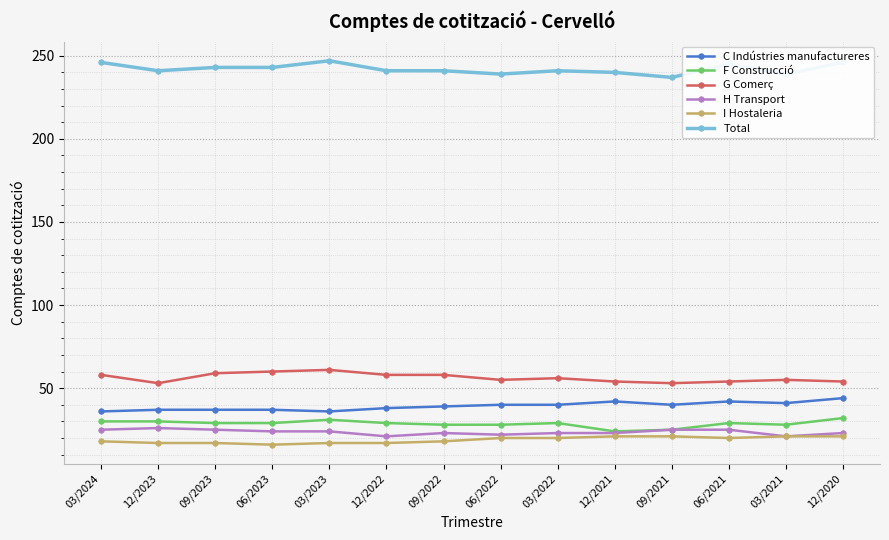

What are all the series names shown in the legend?

C Indústries manufactureres, F Construcció, G Comerç, H Transport, I Hostaleria, Total